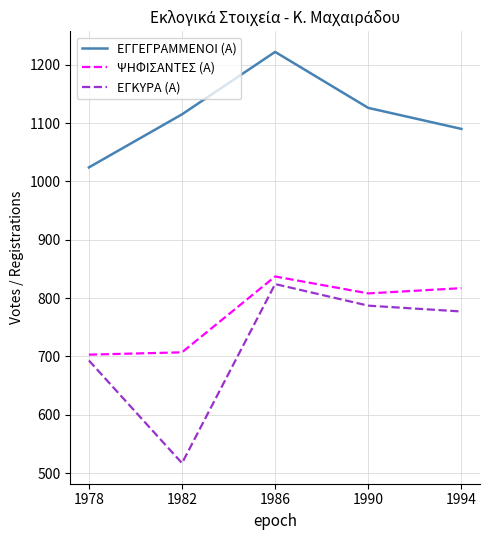

How many values in the ΨΗΦΙΣΑΝΤΕΣ (Α) series are below 808?

2